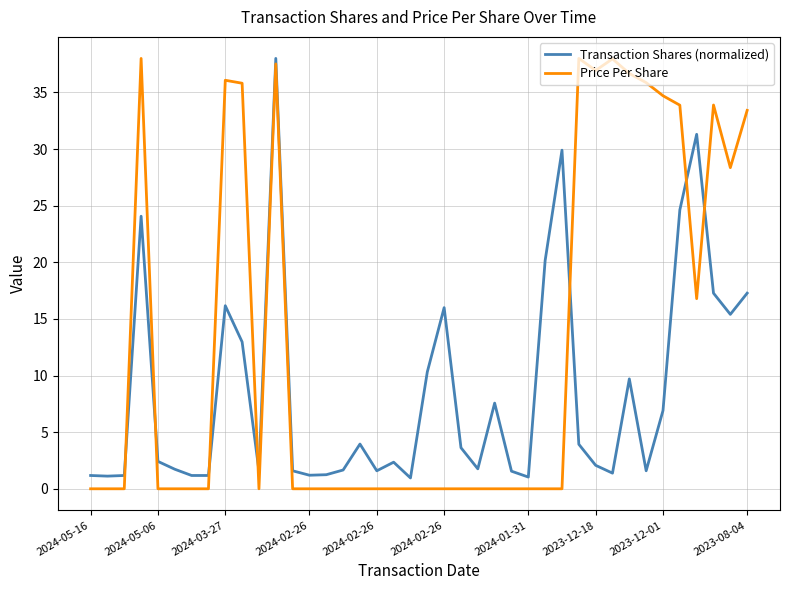

Rank the series by their average value, from highest to lowest.

Price Per Share, Transaction Shares (normalized)